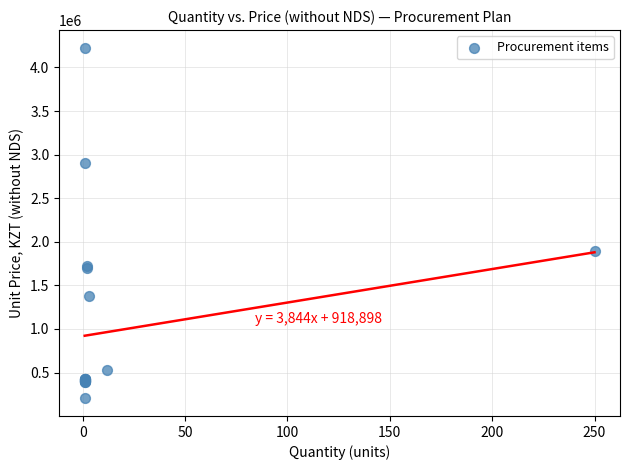

What Y value in the scatter plot is closest to 2215510?

1889085.0